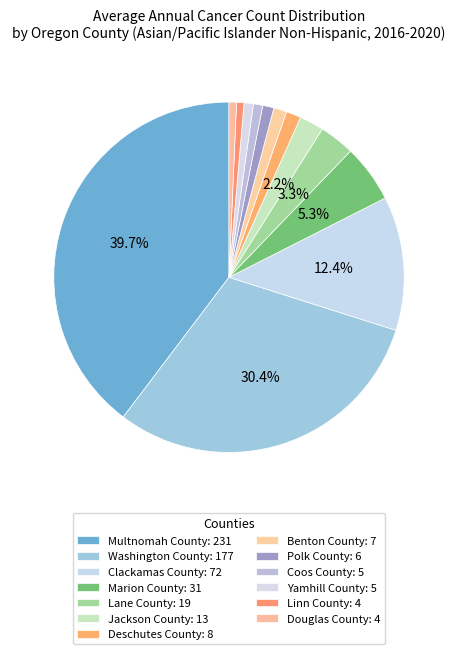

Count the number of slices in the pie.

13